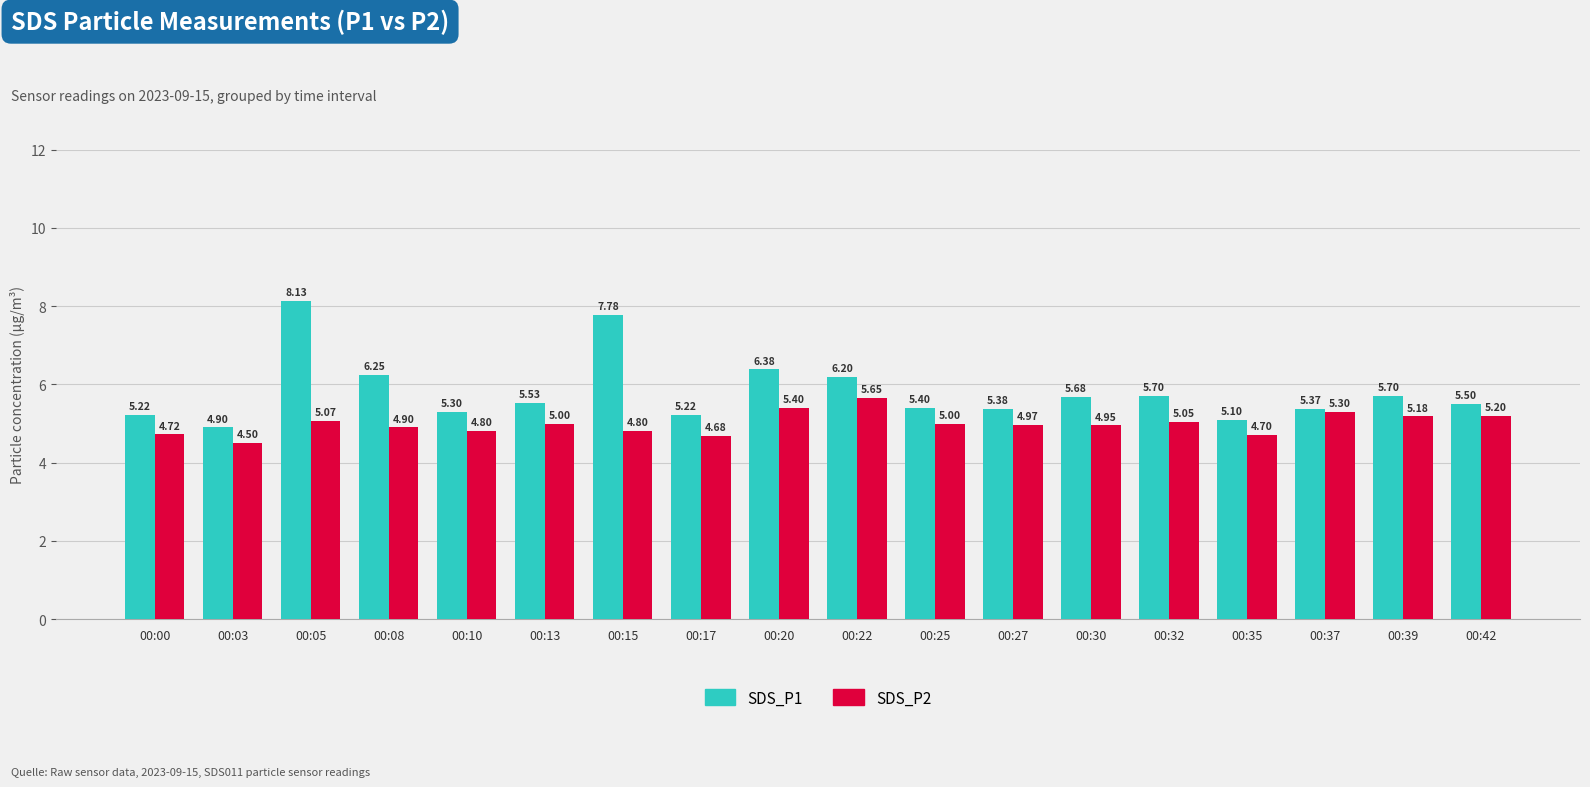

The SDS_P2 series shows 2.1 at 00:32. True or false?

False